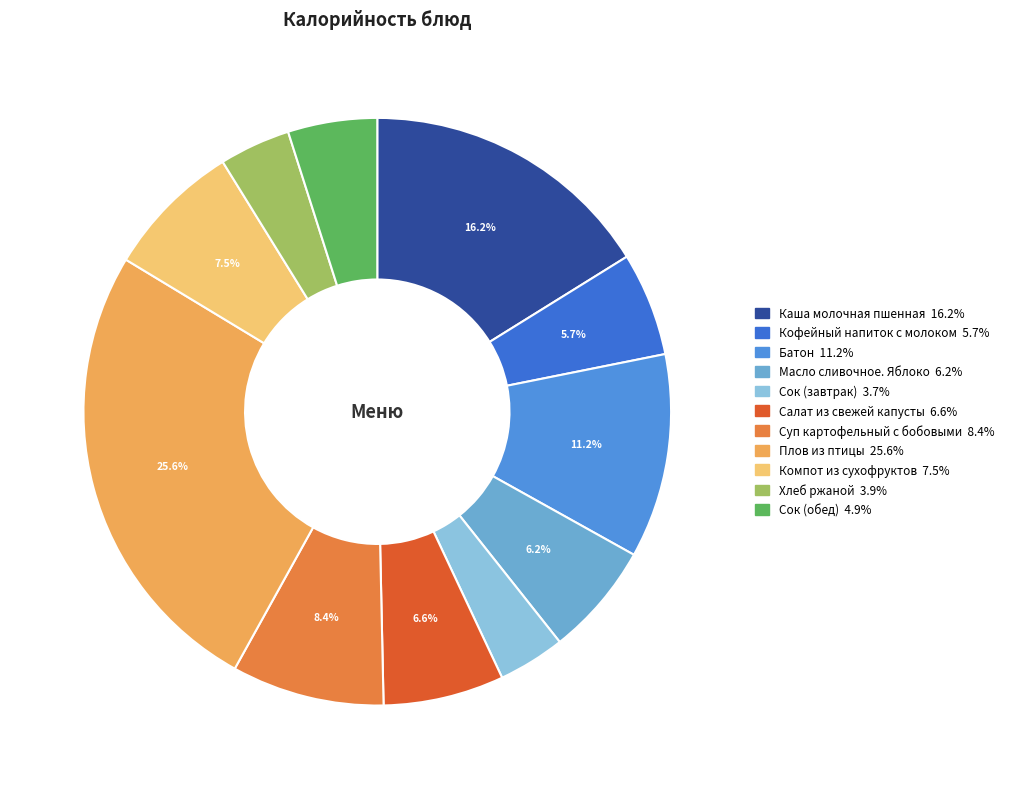

To the nearest percent, what percentage of the pie is Батон?

11%